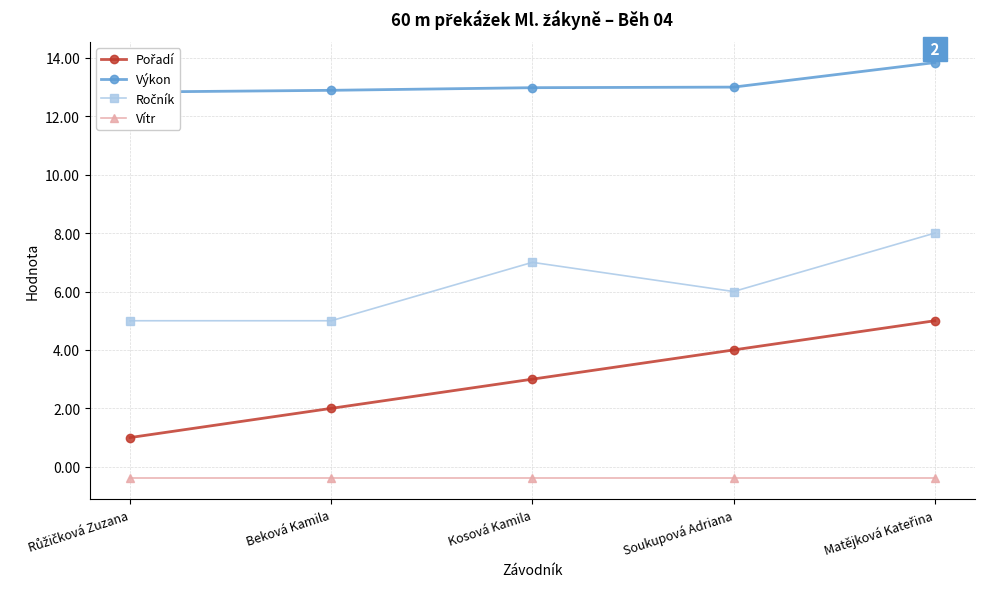

List the labels in order of Pořadí value, largest first.

Matějková Kateřina, Soukupová Adriana, Kosová Kamila, Beková Kamila, Růžičková Zuzana